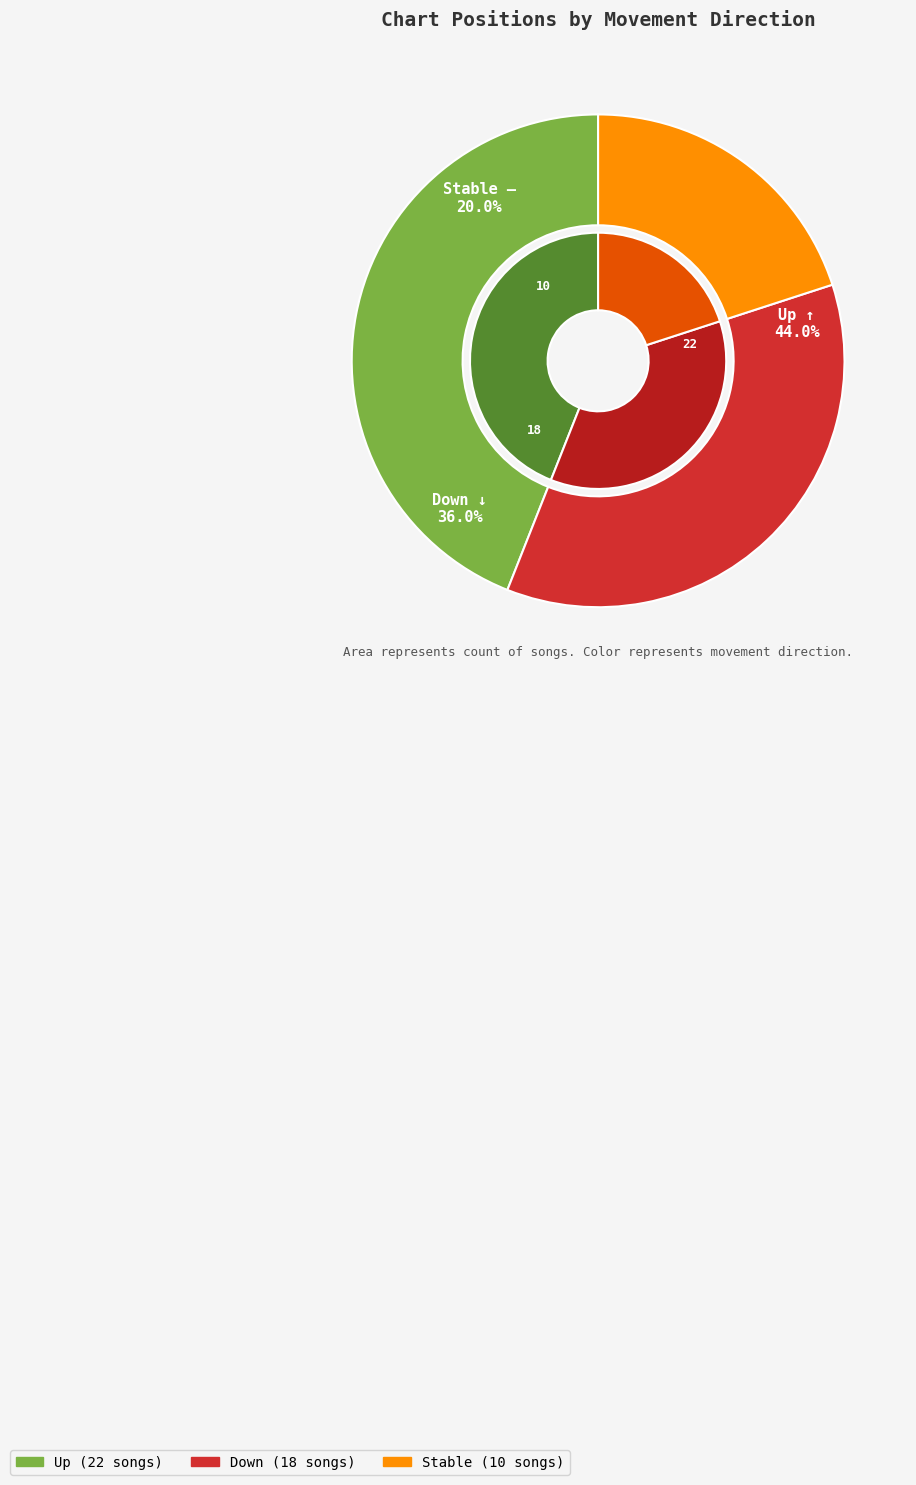

Does down account for over 50% of the chart?

No